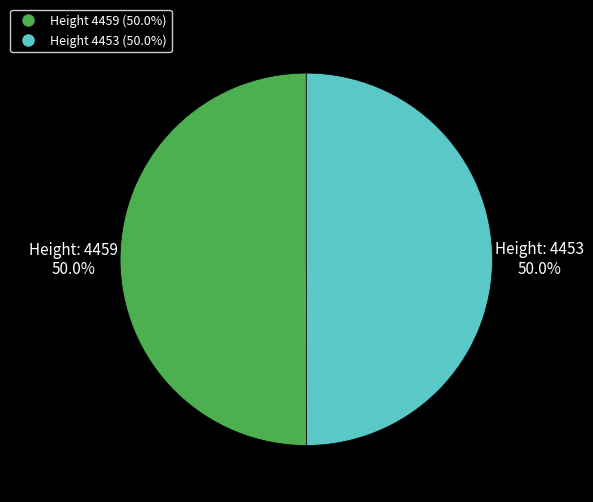

How many slices are in this pie chart?

2